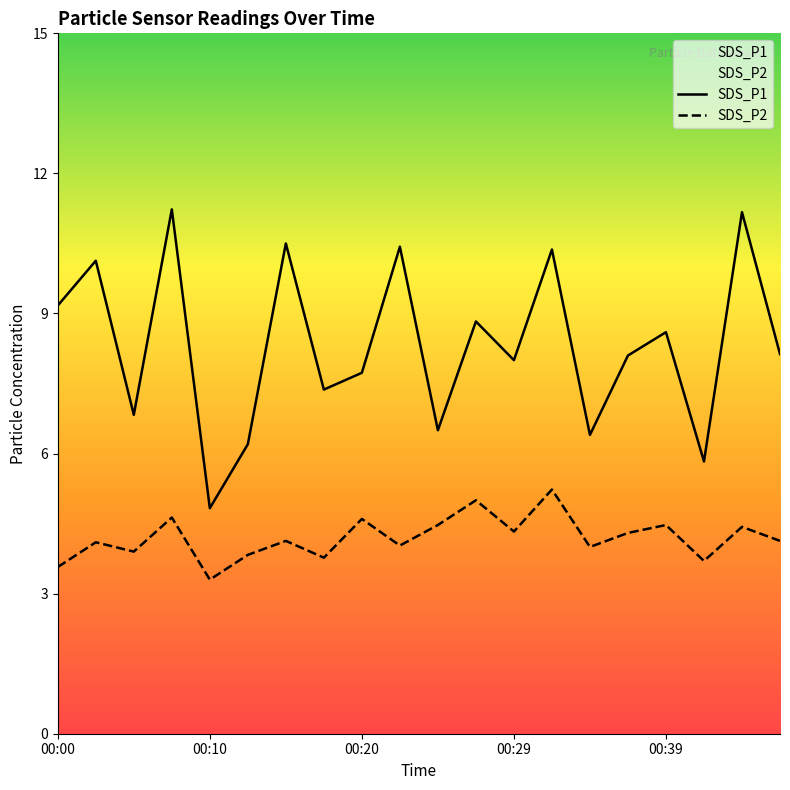

True or false: SDS_P2 and SDS_P1 cross at least once.

False